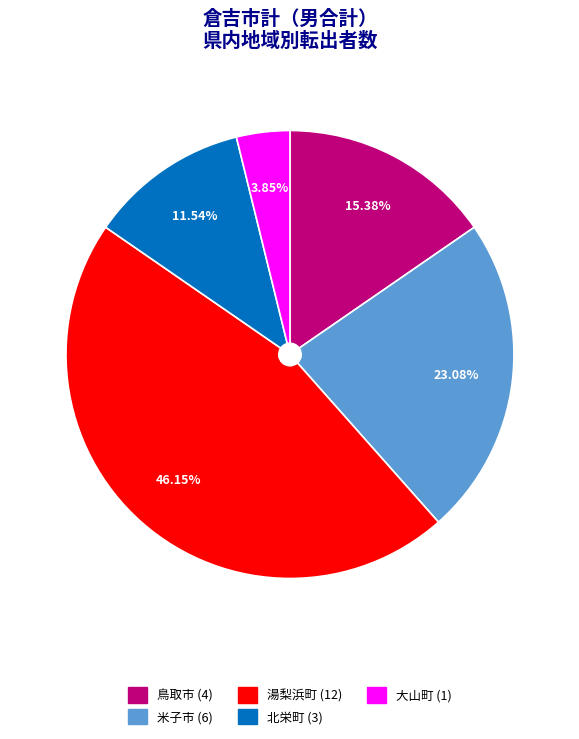

Is there any slice that represents more than half of the pie?

No